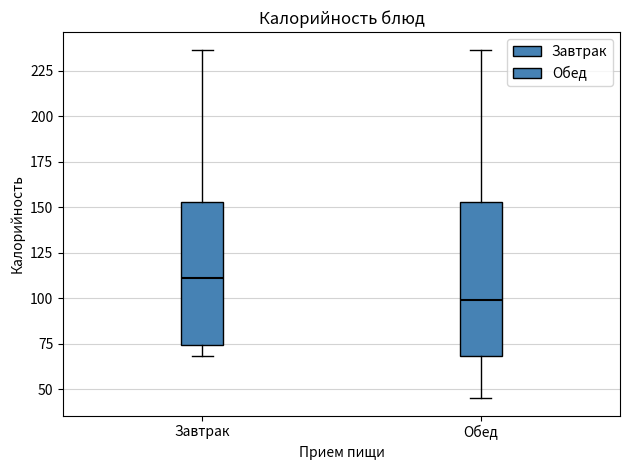

Where does the median line of the box for Обед sit on the y-axis? The values are not printed on the chart, so give them approximately, as read against the axis.

100